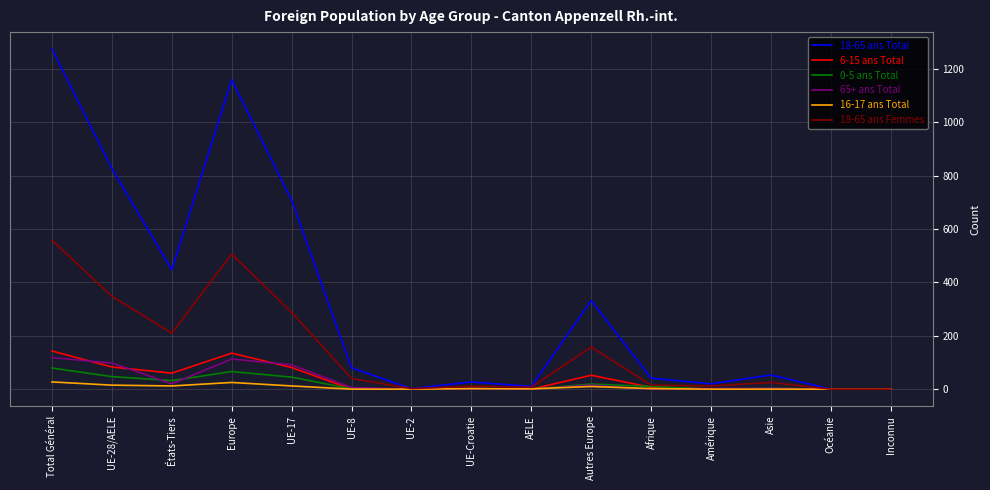

How many values in the 18-65 ans Femmes series are below 25?

7